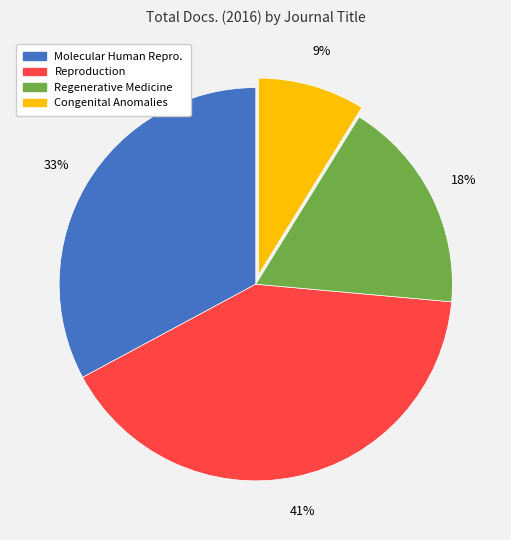

Is there any slice that represents more than half of the pie?

No